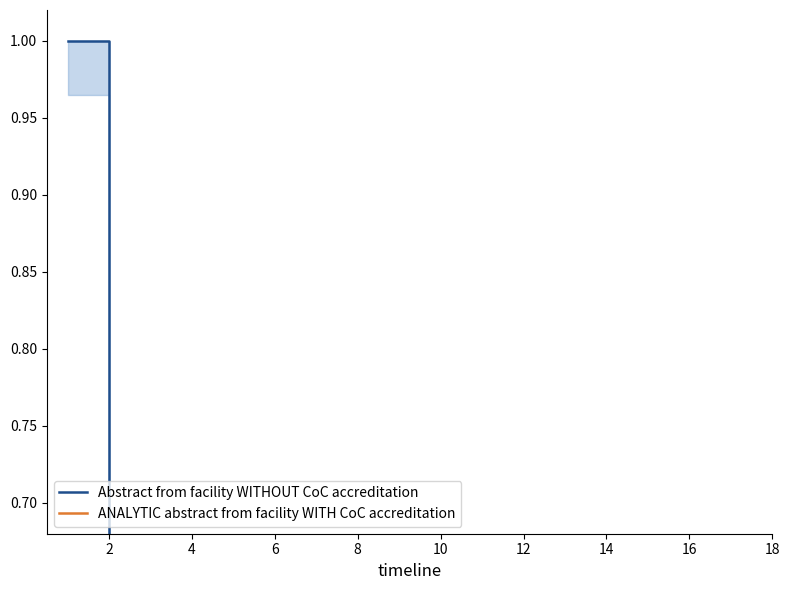

Which series has the widest spread of values?

Abstract from facility WITHOUT CoC accreditation